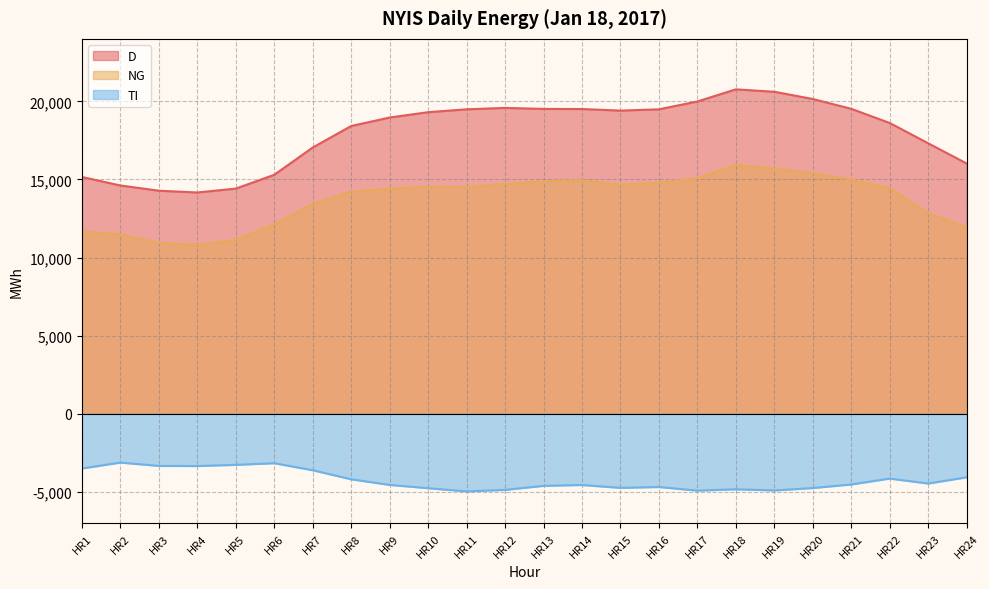

What is the average value of the D series?

17984